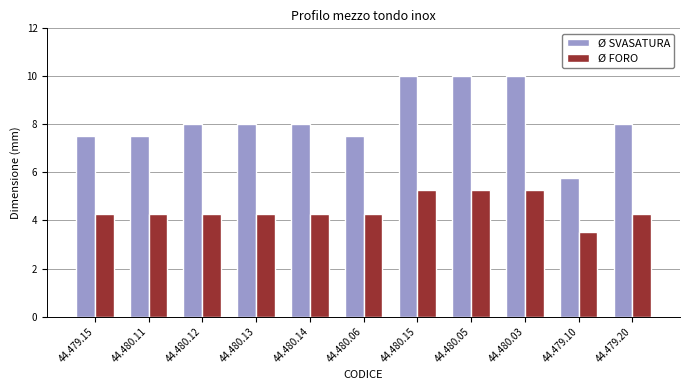

What is the difference between the maximum and second lowest values in the Ø FORO series?

1.0